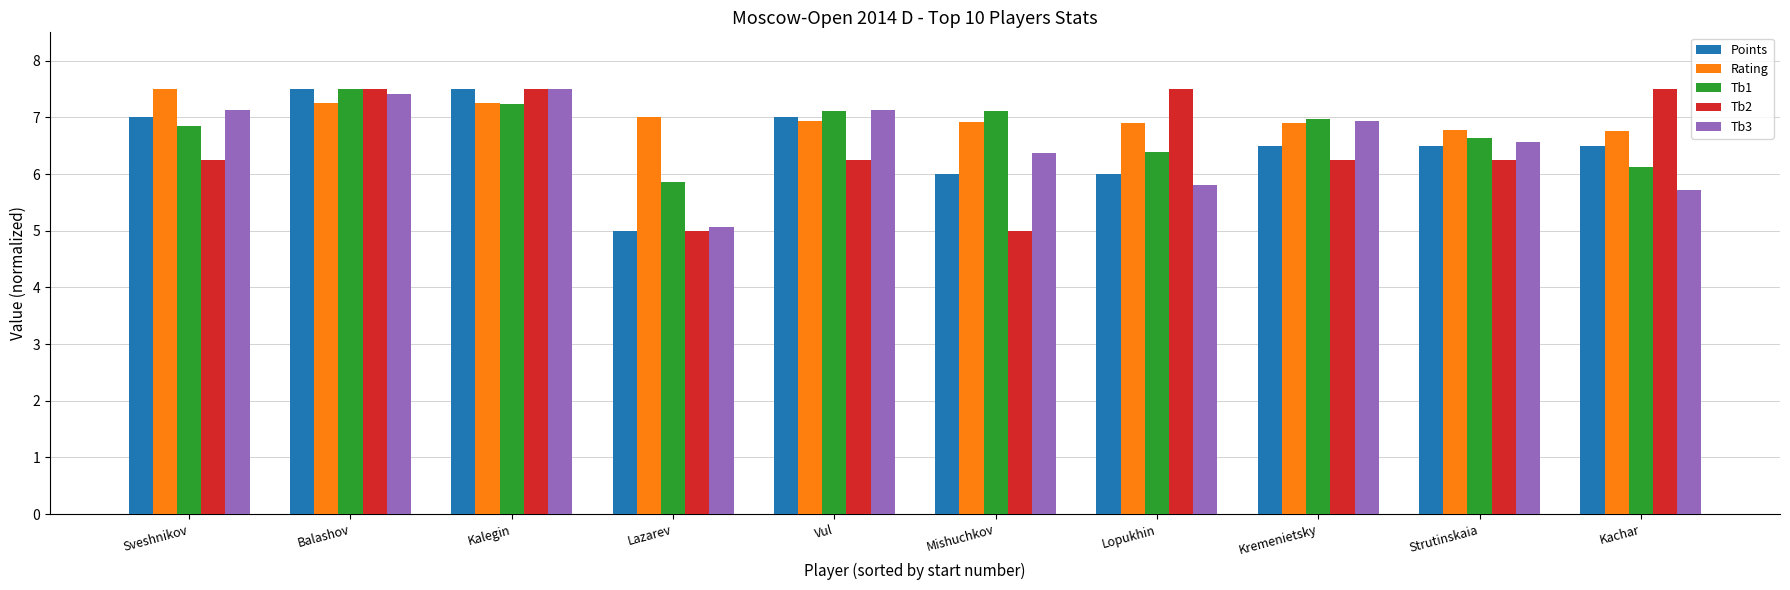

What are all the series names shown in the legend?

Points, Rating, Tb1, Tb2, Tb3